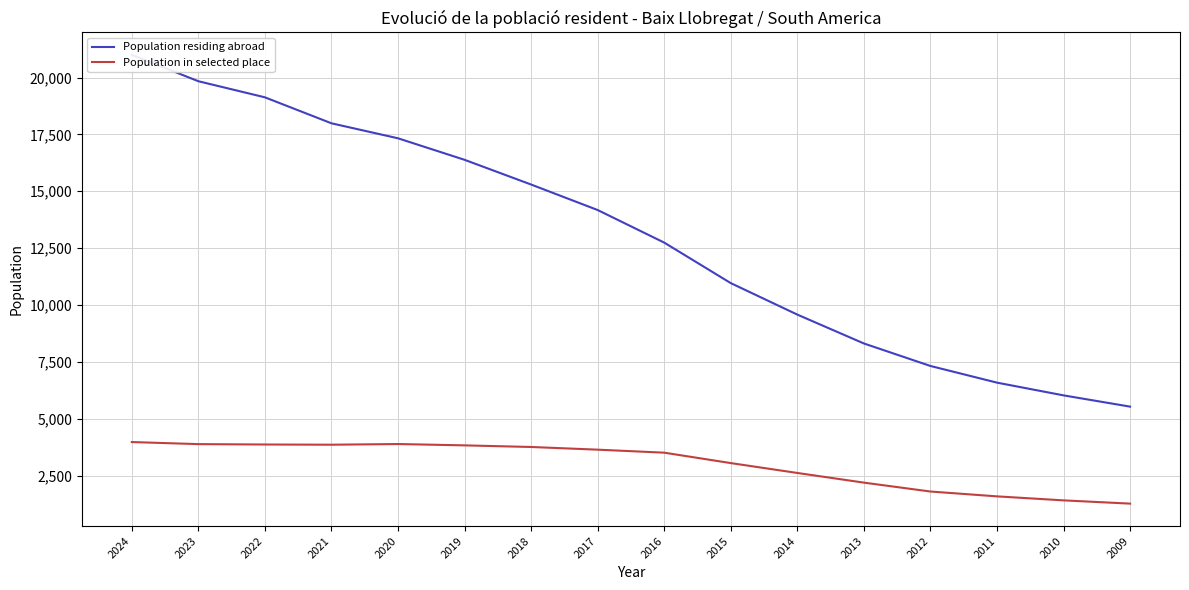

Reading left to right, extract all data points from this chart.

Population residing abroad: 20997	19838	19130	17988	17329	16383	15296	14175	12743	10962	9578	8309	7320	6587	6027	5532
Population in selected place: 3975	3884	3867	3858	3888	3829	3758	3640	3508	3050	2616	2191	1800	1587	1411	1268